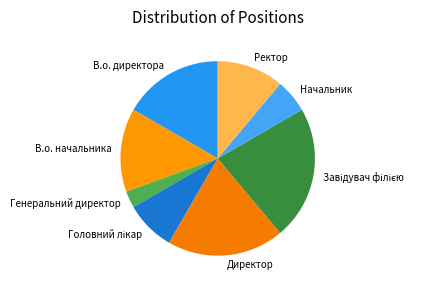

Combined, do В.о. директора and Генеральний директор account for over 50%?

No